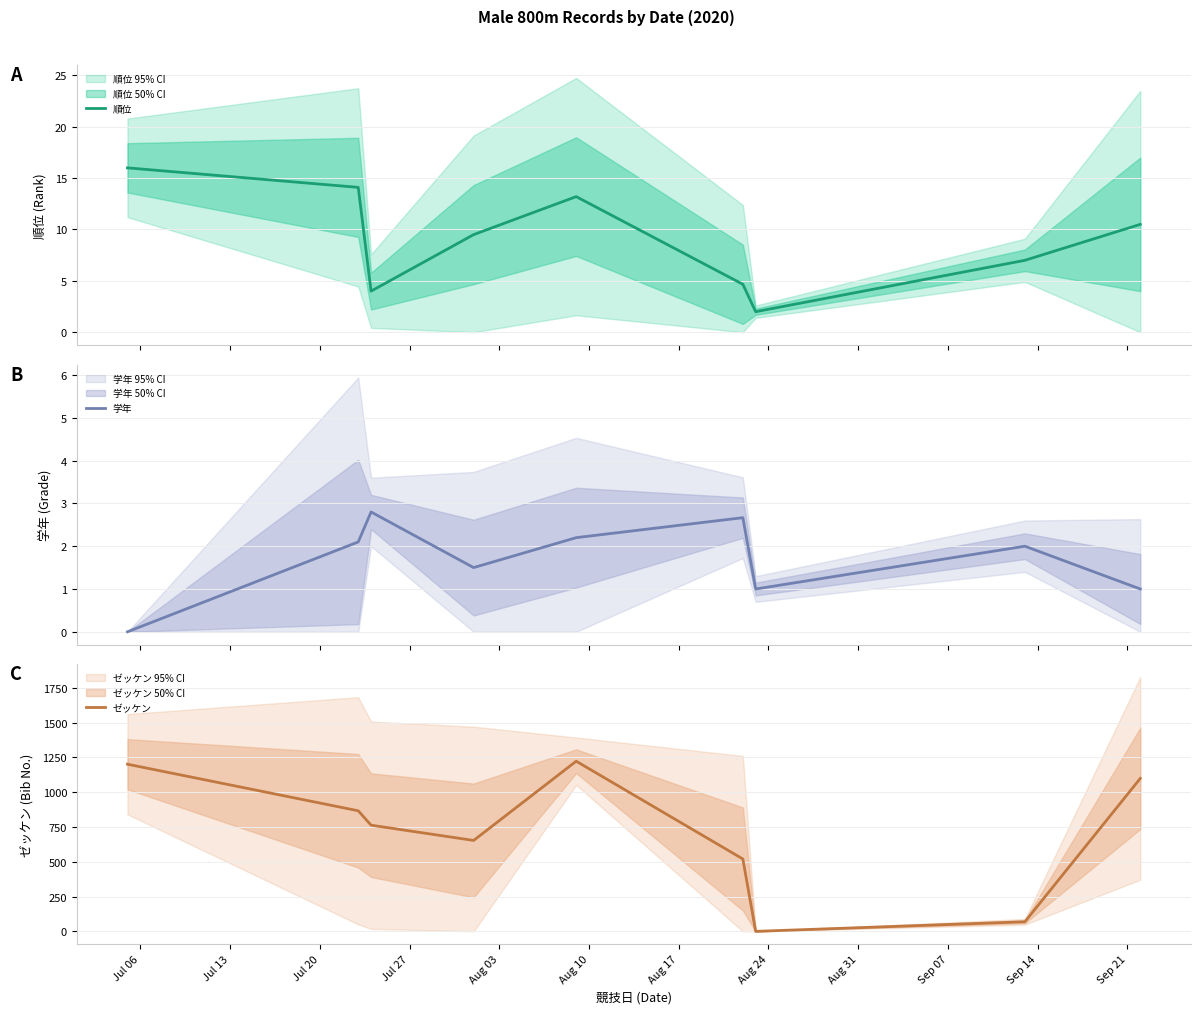

What is the difference between the highest and lowest values at Aug 17?

2.0